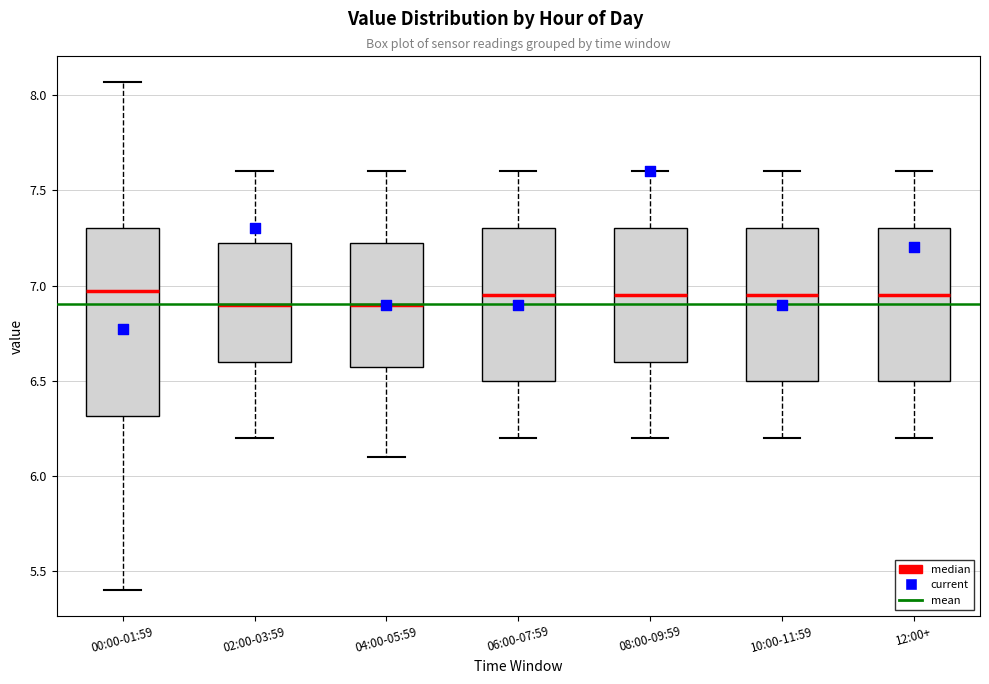

Where does the lower whisker of the box for 08:00-09:59 end on the y-axis? The values are not printed on the chart, so give them approximately, as read against the axis.

6.20